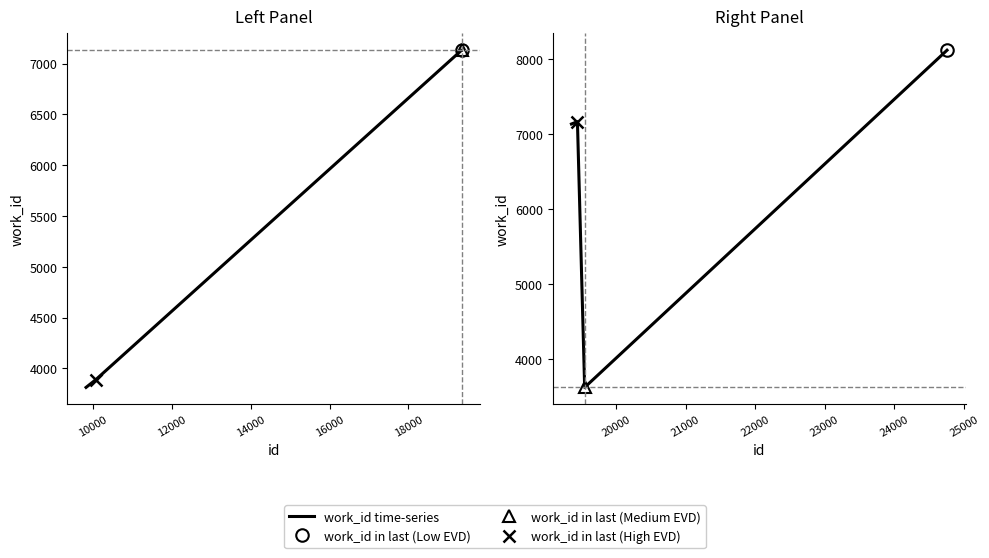

How many lines are shown in the chart?

1